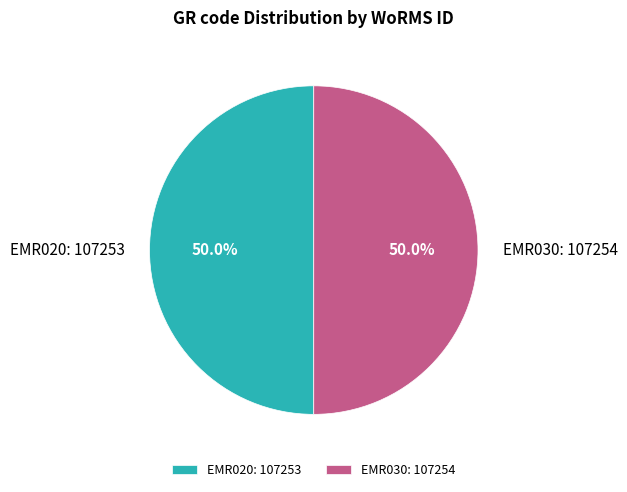

What is the ratio of the value at EMR020: 107253 to the value at EMR030: 107254?

1.0